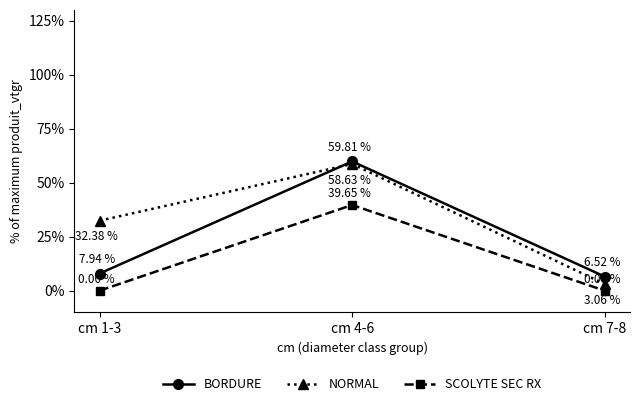

What is the difference between the maximum and minimum values in the SCOLYTE SEC RX series?

39.7